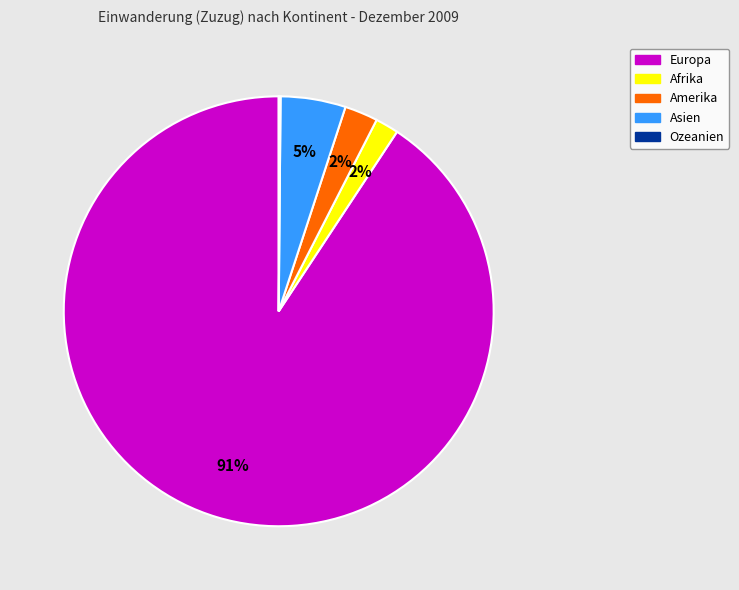

Which slice represents more than half of the pie?

Europa